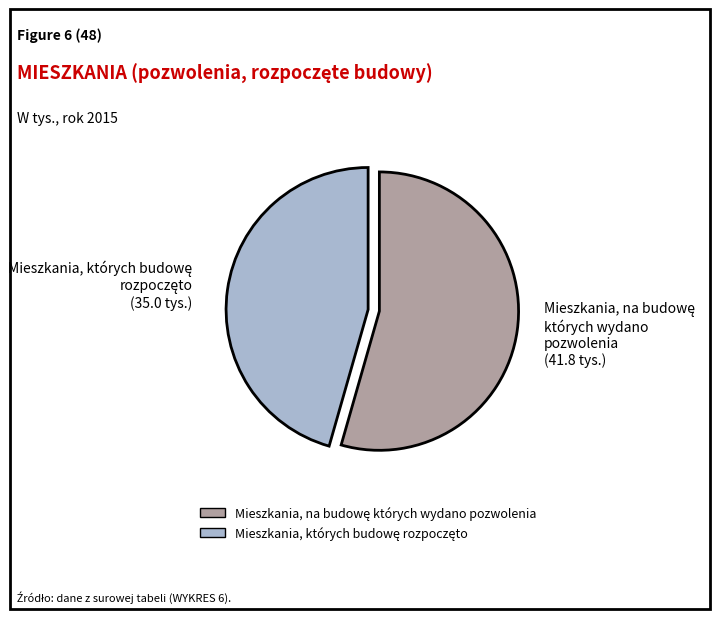

To the nearest percent, what is the difference between the Mieszkania, których budowę rozpoczęto and Mieszkania, na budowę których wydano pozwolenia slice percentages?

9%